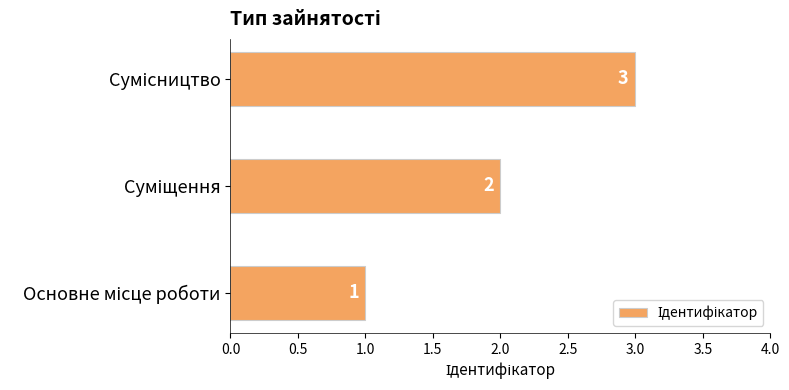

What is the greatest value displayed?

3